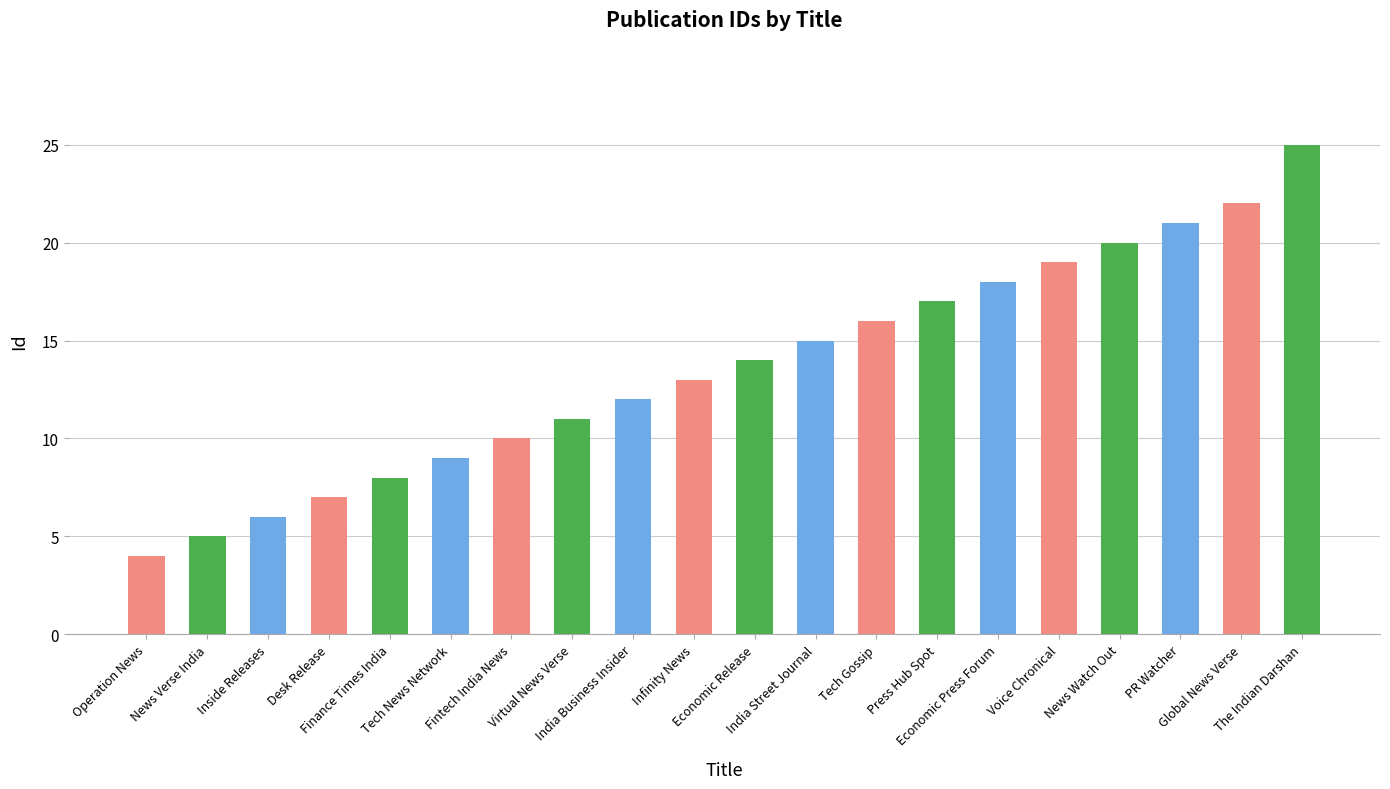

Rank the categories by value from highest to lowest.

The Indian Darshan, Global News Verse, PR Watcher, News Watch Out, Voice Chronical, Economic Press Forum, Press Hub Spot, Tech Gossip, India Street Journal, Economic Release, Infinity News, India Business Insider, Virtual News Verse, Fintech India News, Tech News Network, Finance Times India, Desk Release, Inside Releases, News Verse India, Operation News